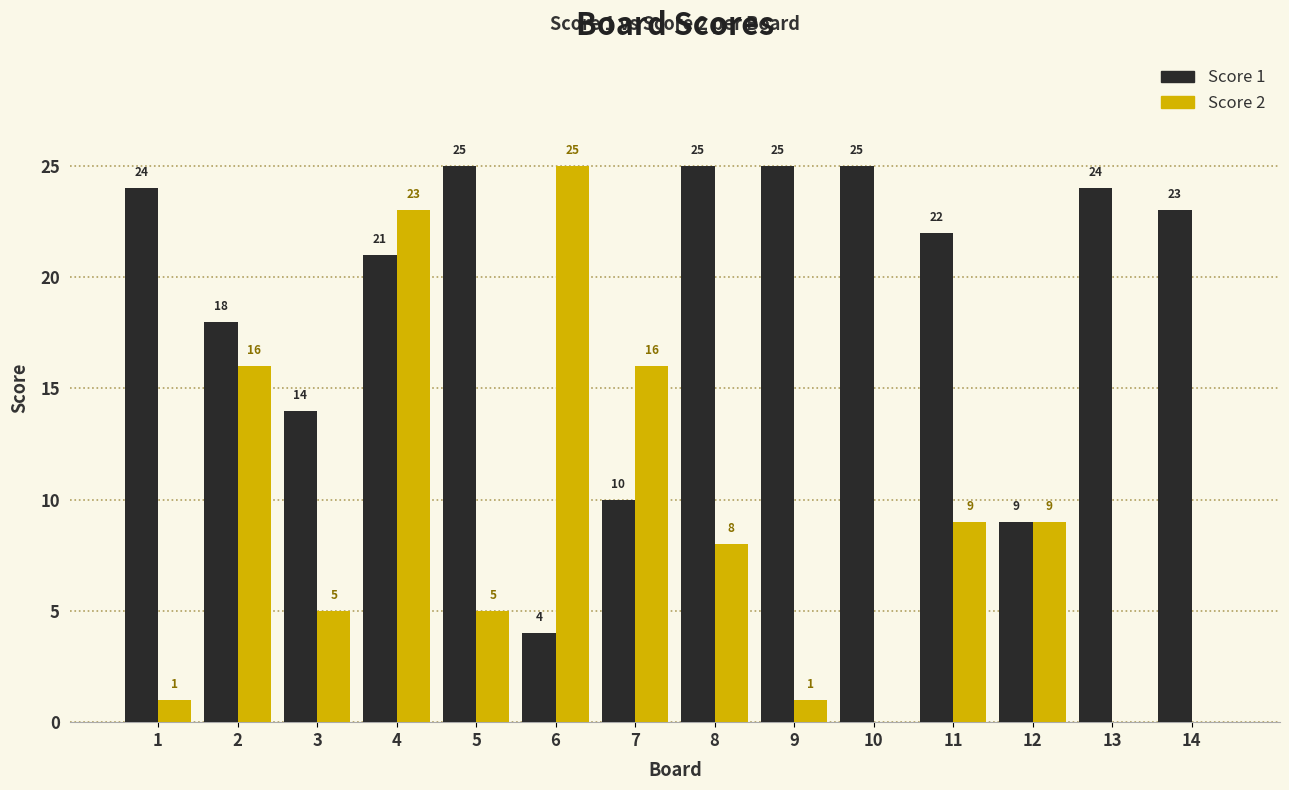

Reading right to left, transcribe all the data shown in this chart.

Score 1: 14=23	13=24	12=9	11=22	10=25	9=25	8=25	7=10	6=4	5=25	4=21	3=14	2=18	1=24
Score 2: 14=0	13=0	12=9	11=9	10=0	9=1	8=8	7=16	6=25	5=5	4=23	3=5	2=16	1=1